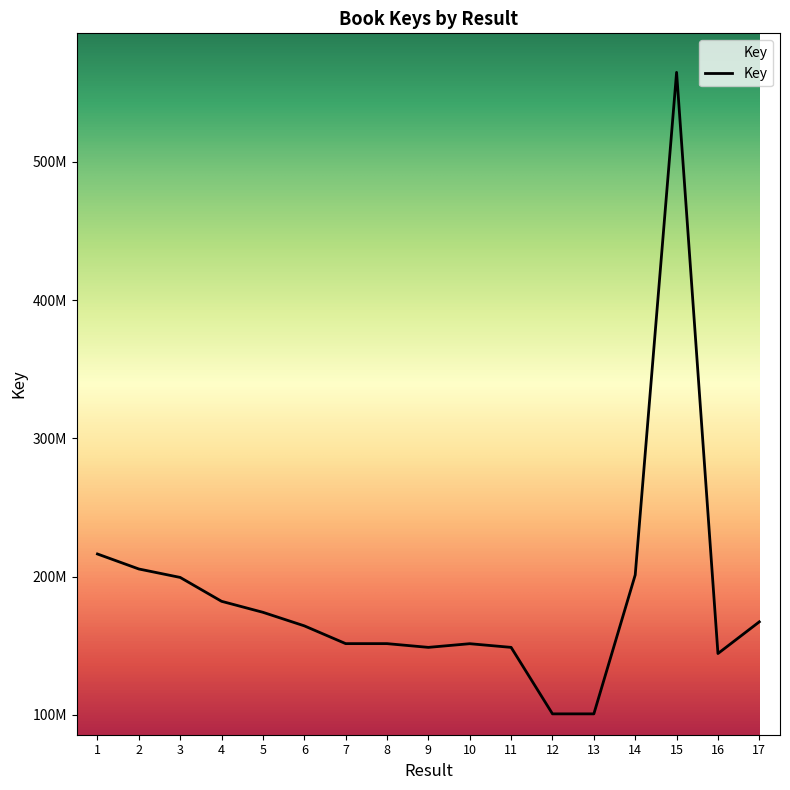

Rank the categories by value from highest to lowest.

15, 1, 2, 14, 3, 4, 5, 17, 6, 7, 8, 10, 9, 11, 16, 12, 13